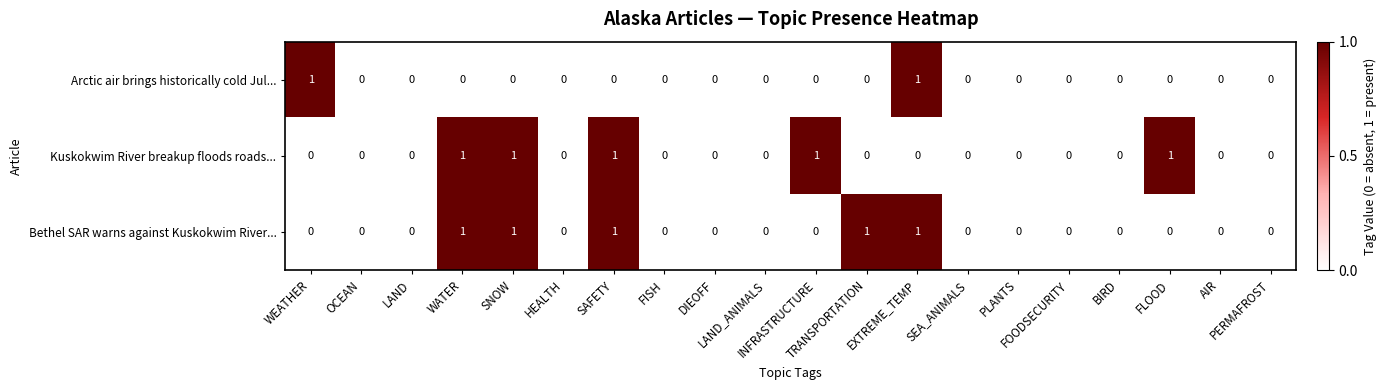

What is the sum of all Bethel SAR warns against Kuskokwim River... values?

5